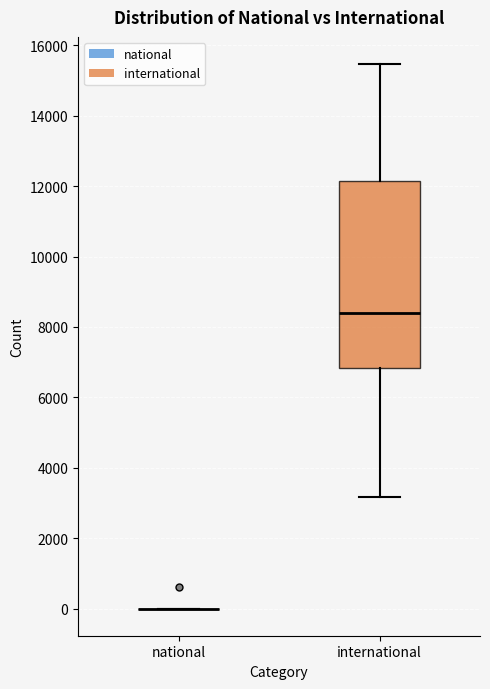

Which box is the tallest, from its lower edge to its upper edge?

international